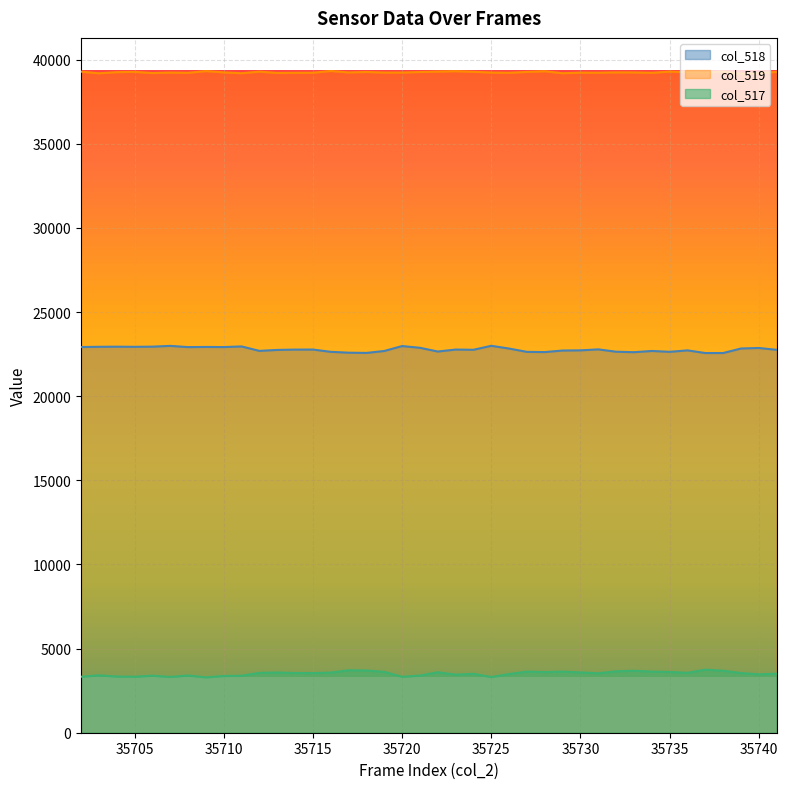

What value does the col_518 series have at 35713?

22749